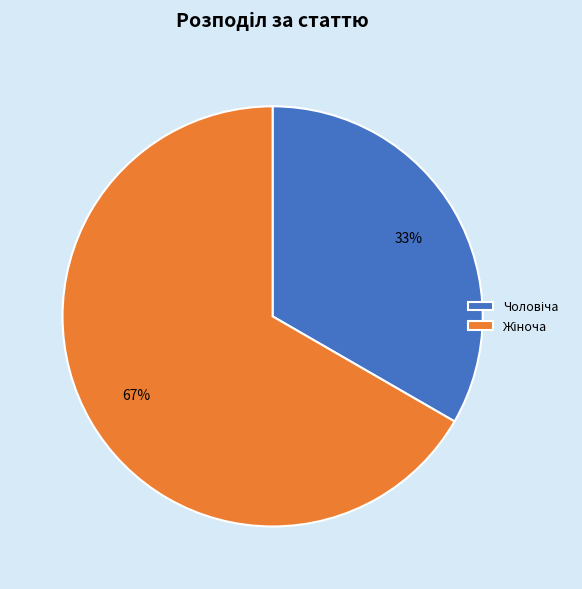

Does any single category account for the majority?

Yes